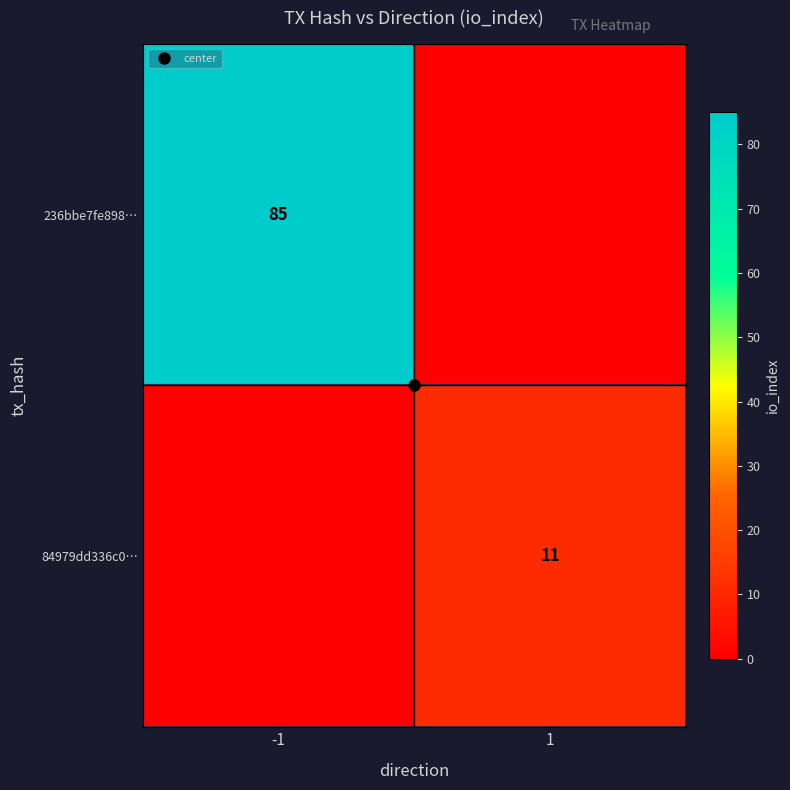

Which has a higher value, -1 or 1?

-1